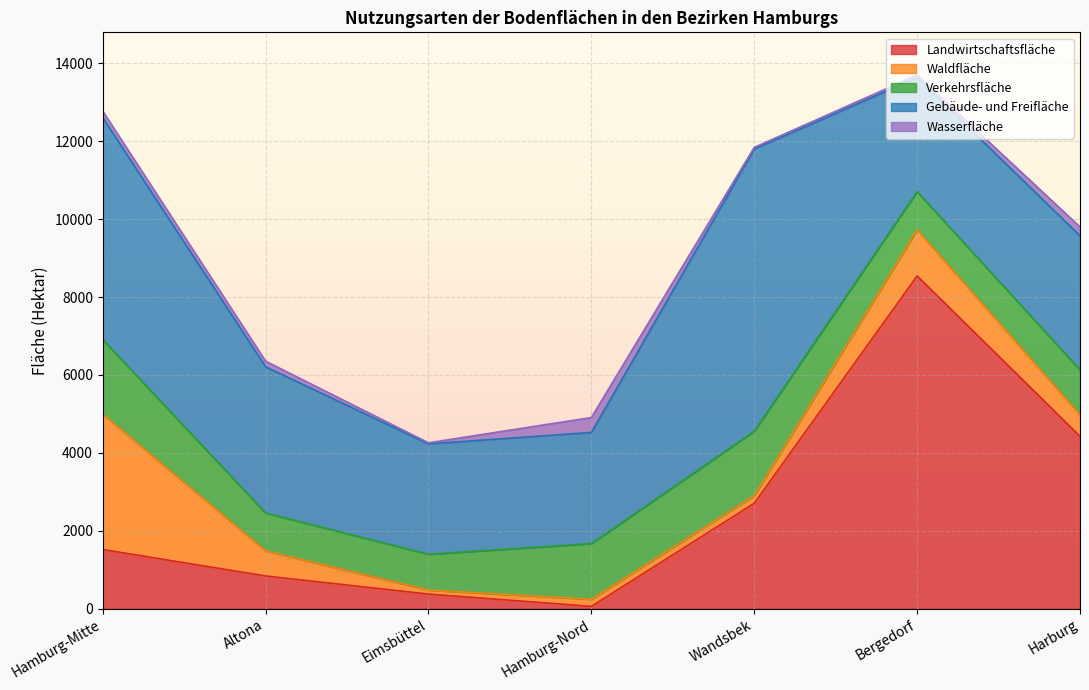

Where is the first local minimum for Verkehrsfläche?

Eimsbüttel